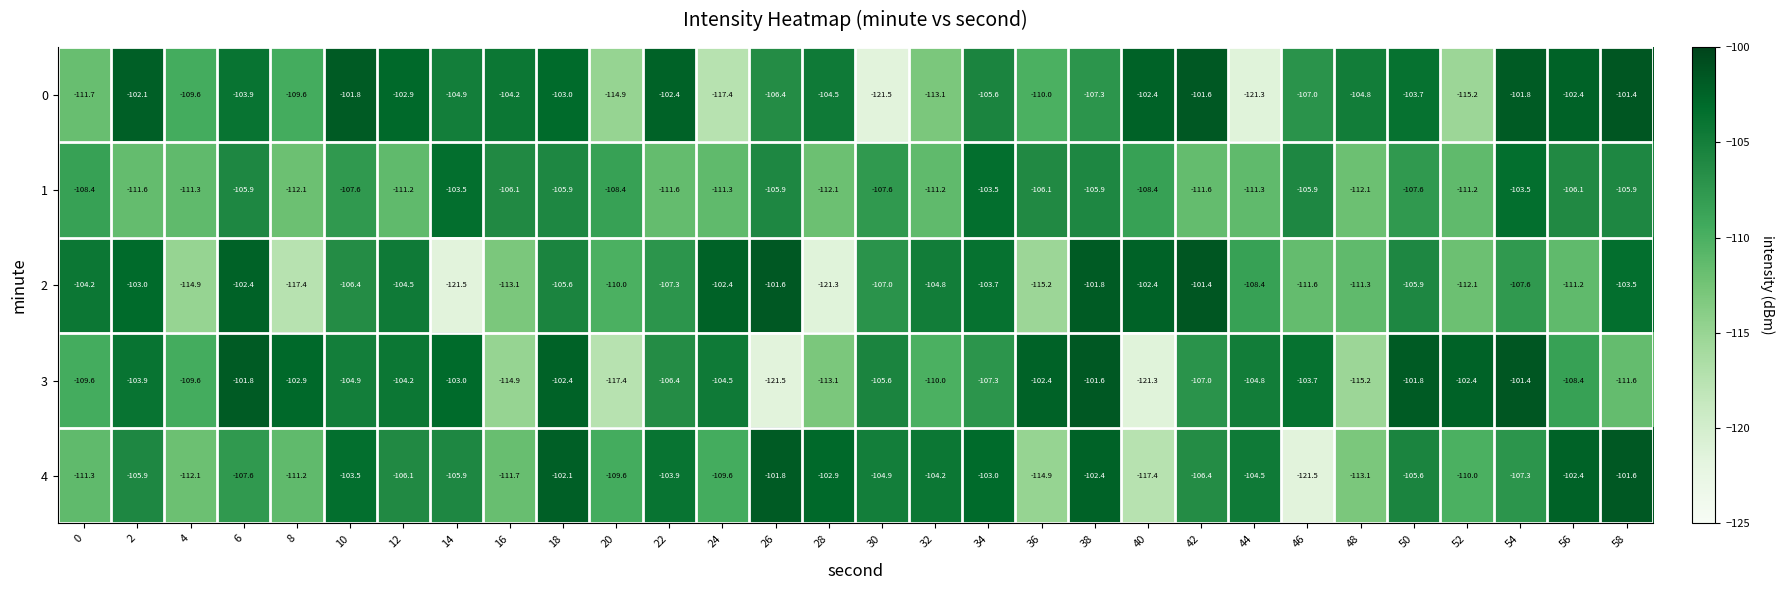

Between 8 and 40, which series saw the biggest shift?

3